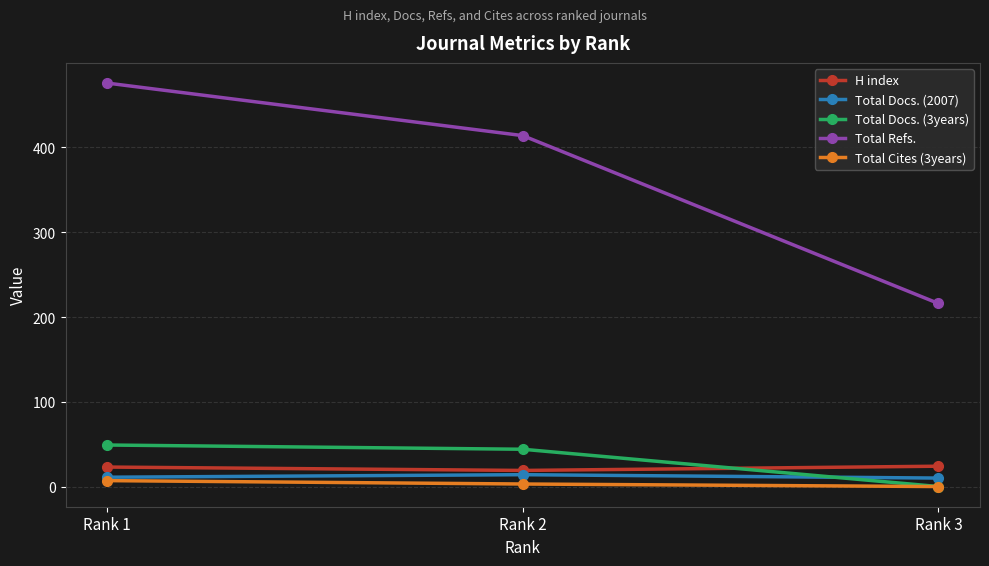

What value does the Total Cites (3years) series have at Rank 2?

3